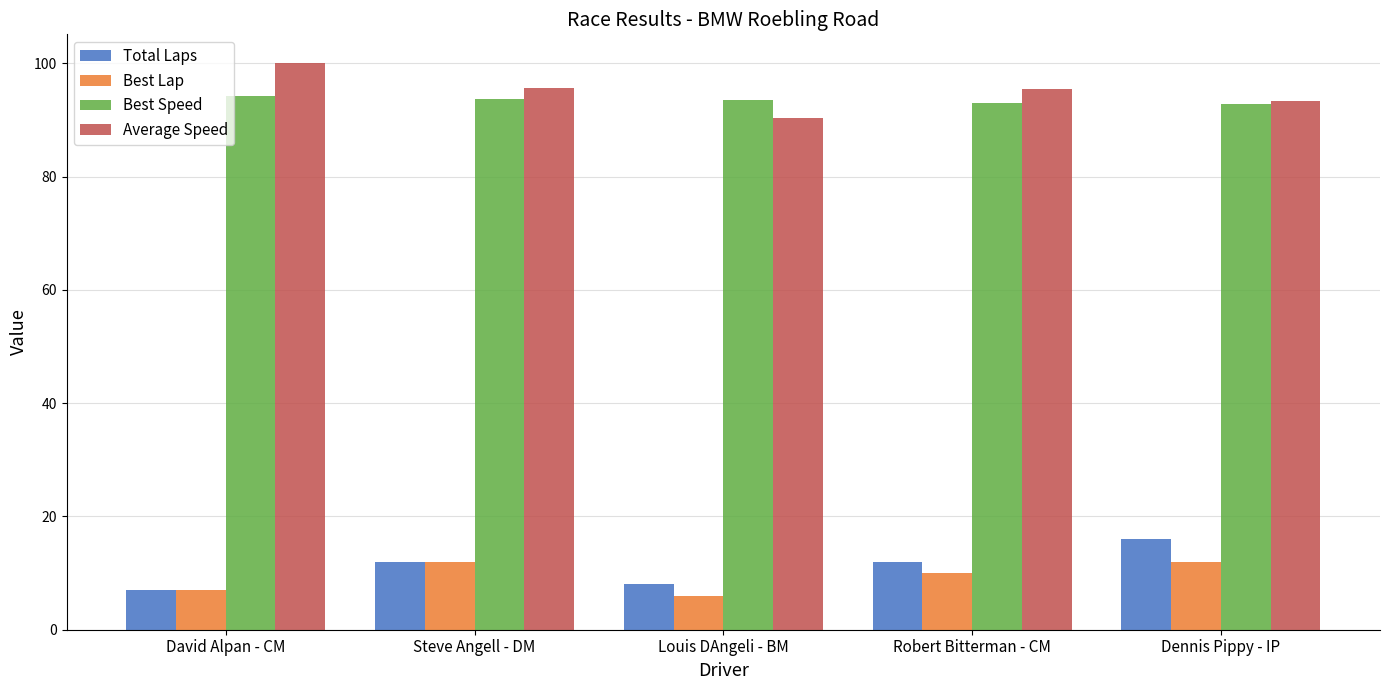

How many categories are shown in the chart?

5